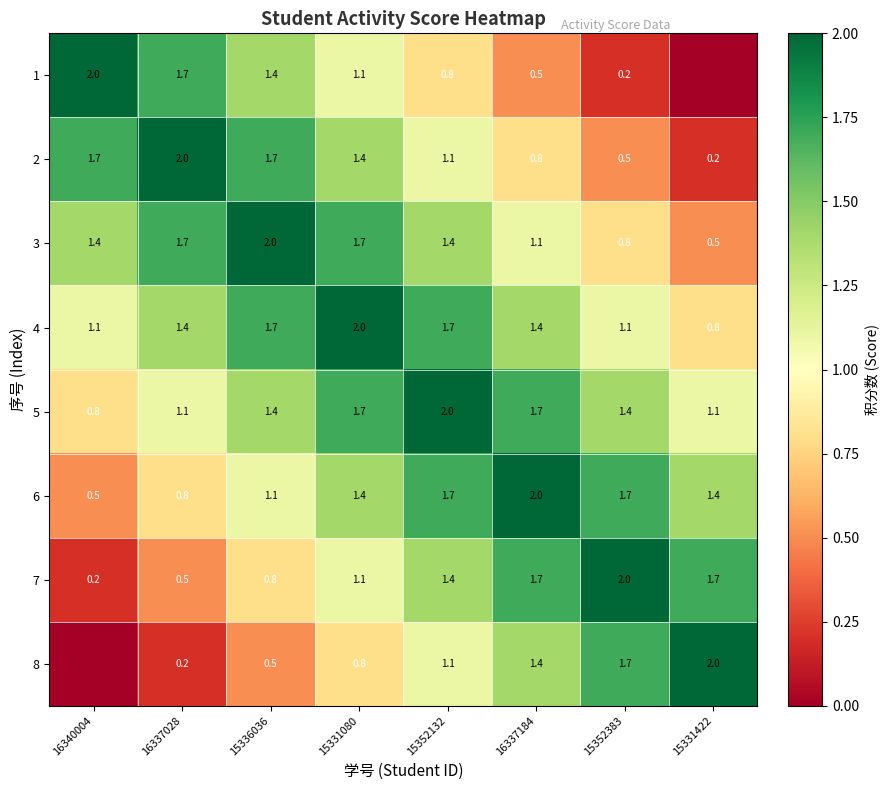

What is the spread (max minus min) of values at 15352132?

1.2